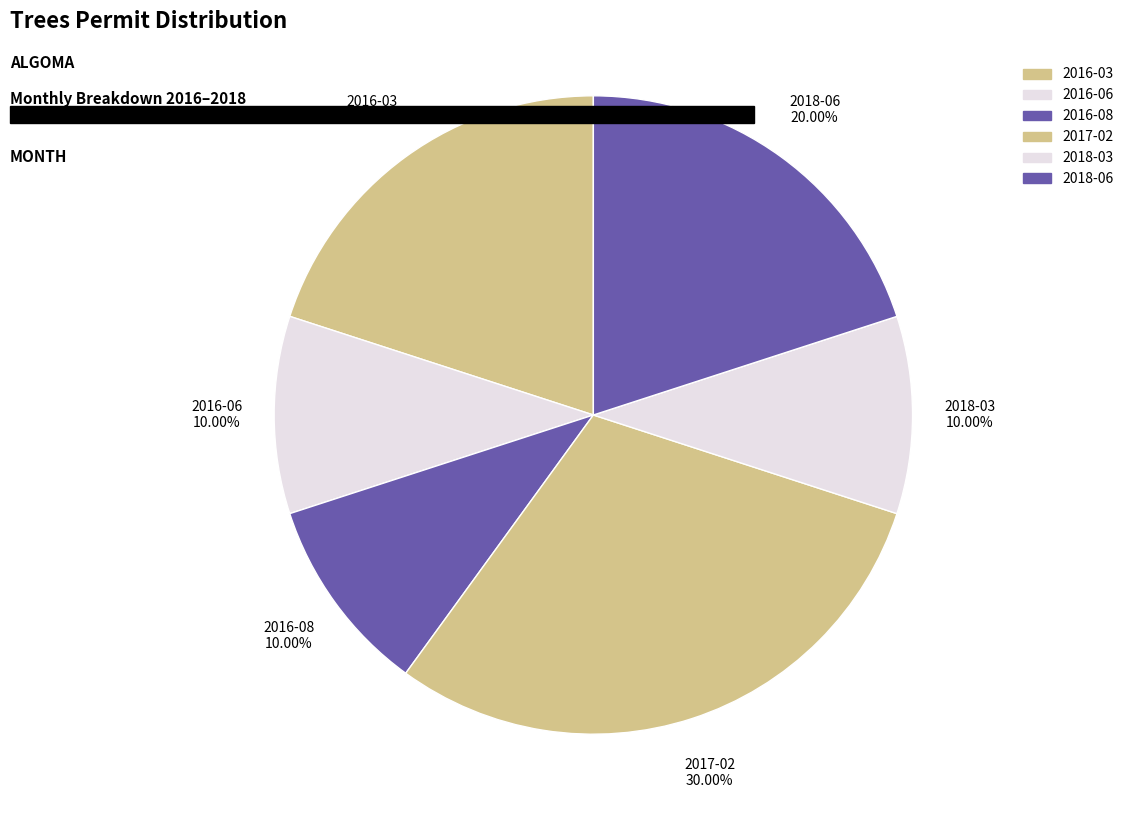

Is there any slice that represents more than half of the pie?

No